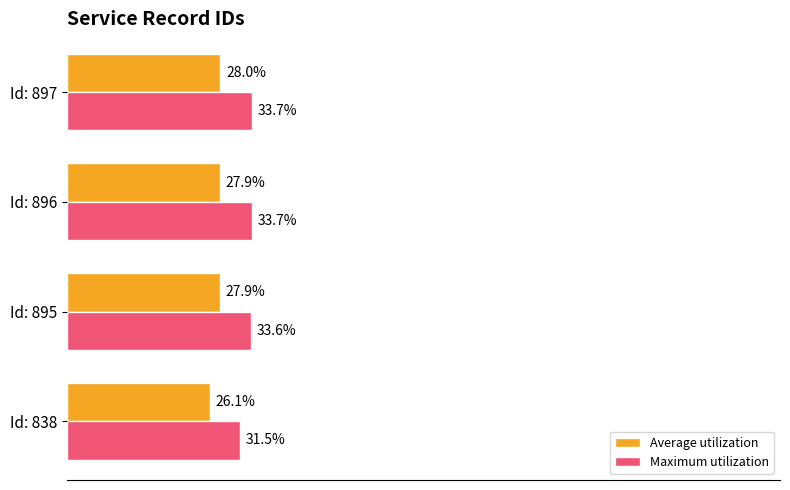

At which category is the sum across all series the highest?

Id: 897